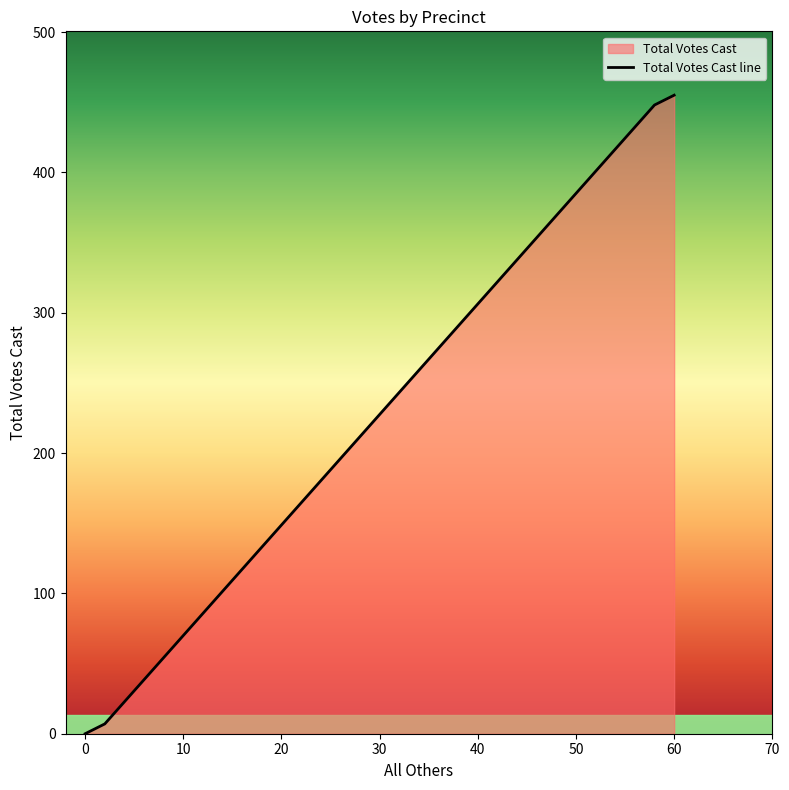

True or false: the data has more than 1 interior local peaks.

False